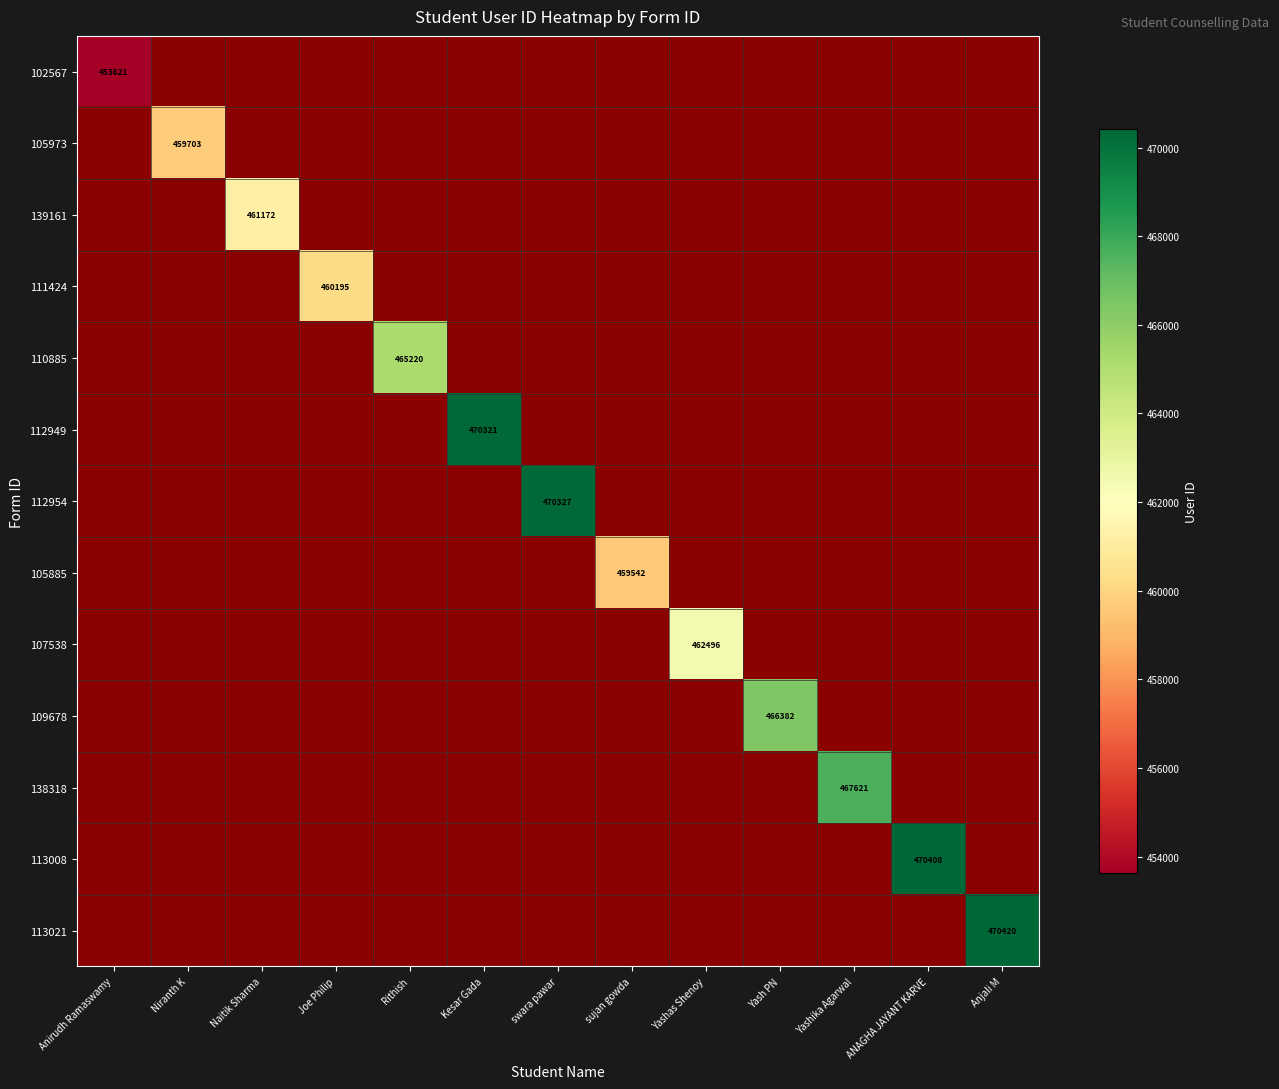

The value of 113021 at Anjali M is 470420. True or false?

True